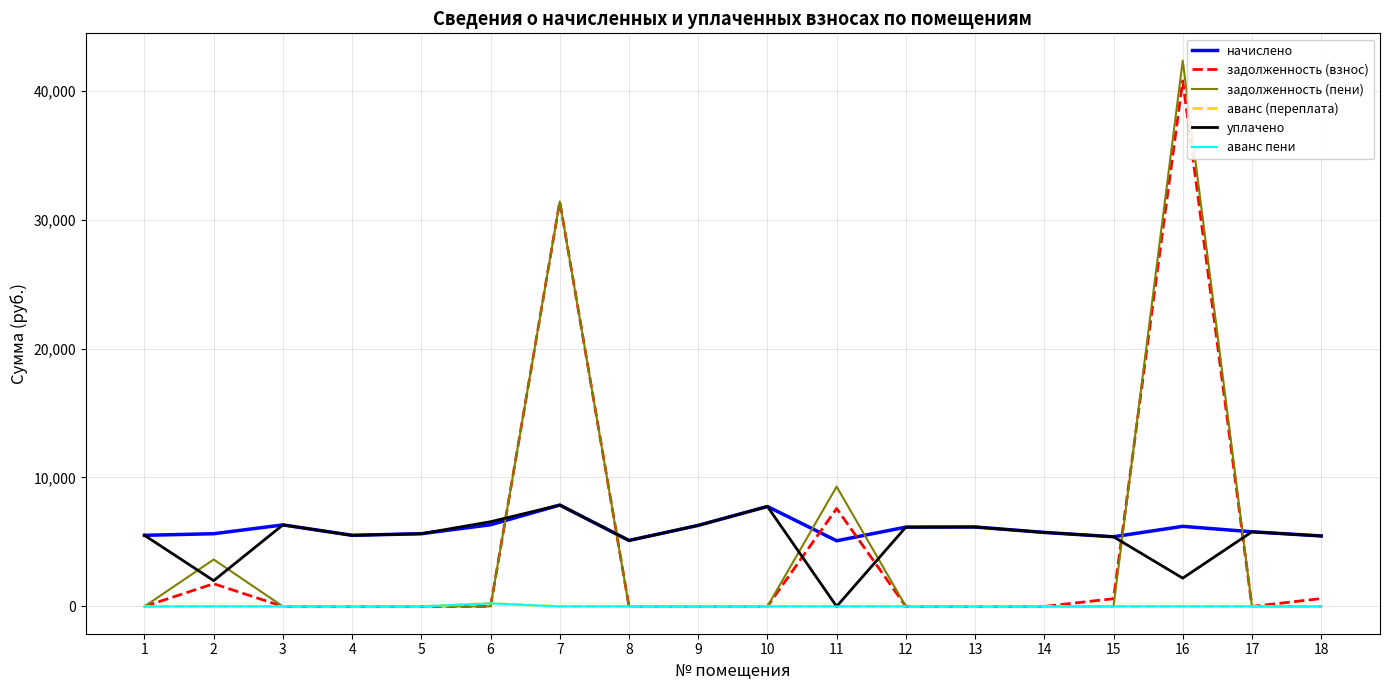

Does the chart display data point markers on the line(s)?

No